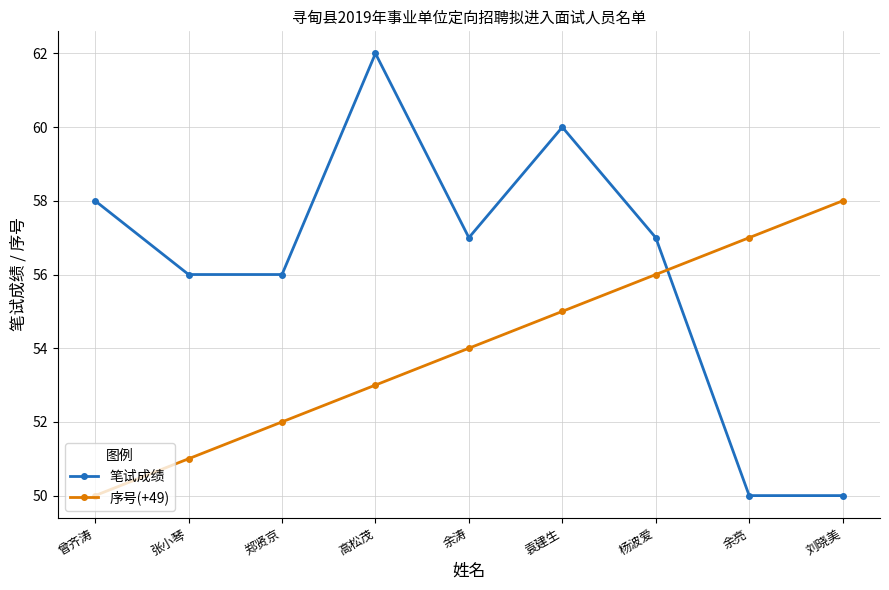

Where is 序号(+49) nearest to the value 54?

余涛